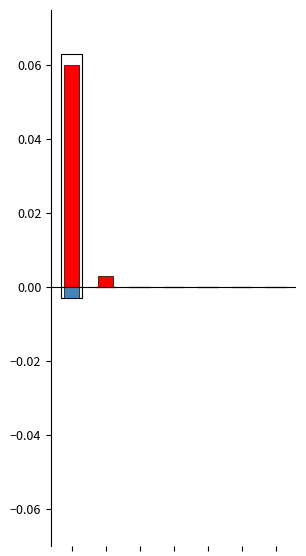

Which category has the highest value in the 未承保件數 series?

1